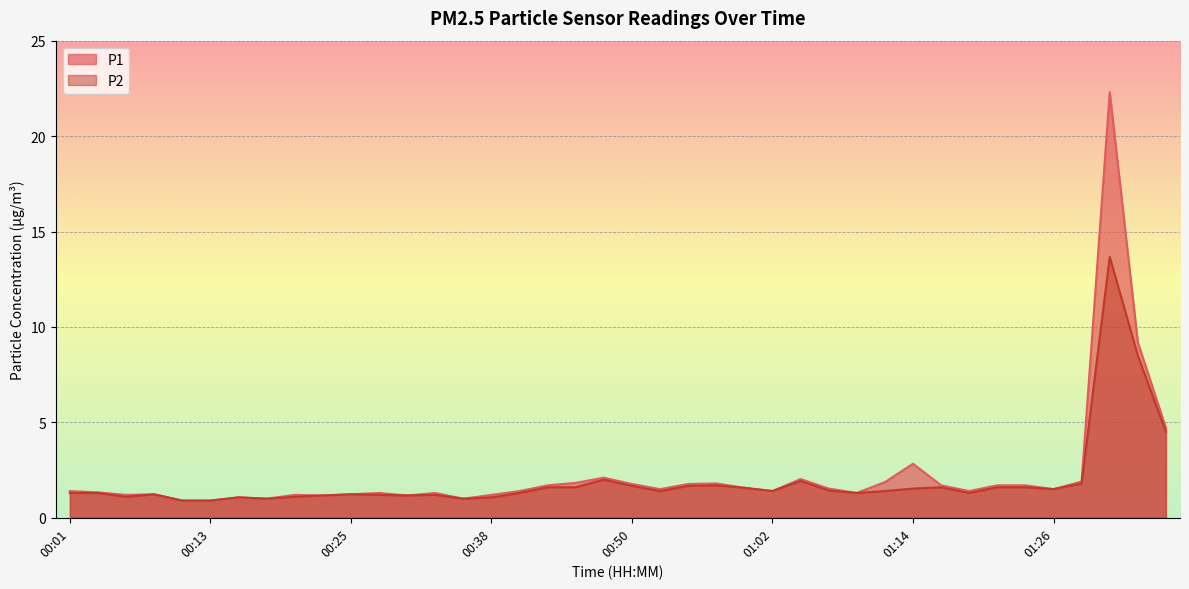

True or false: P2 and P1 intersect in this chart.

False